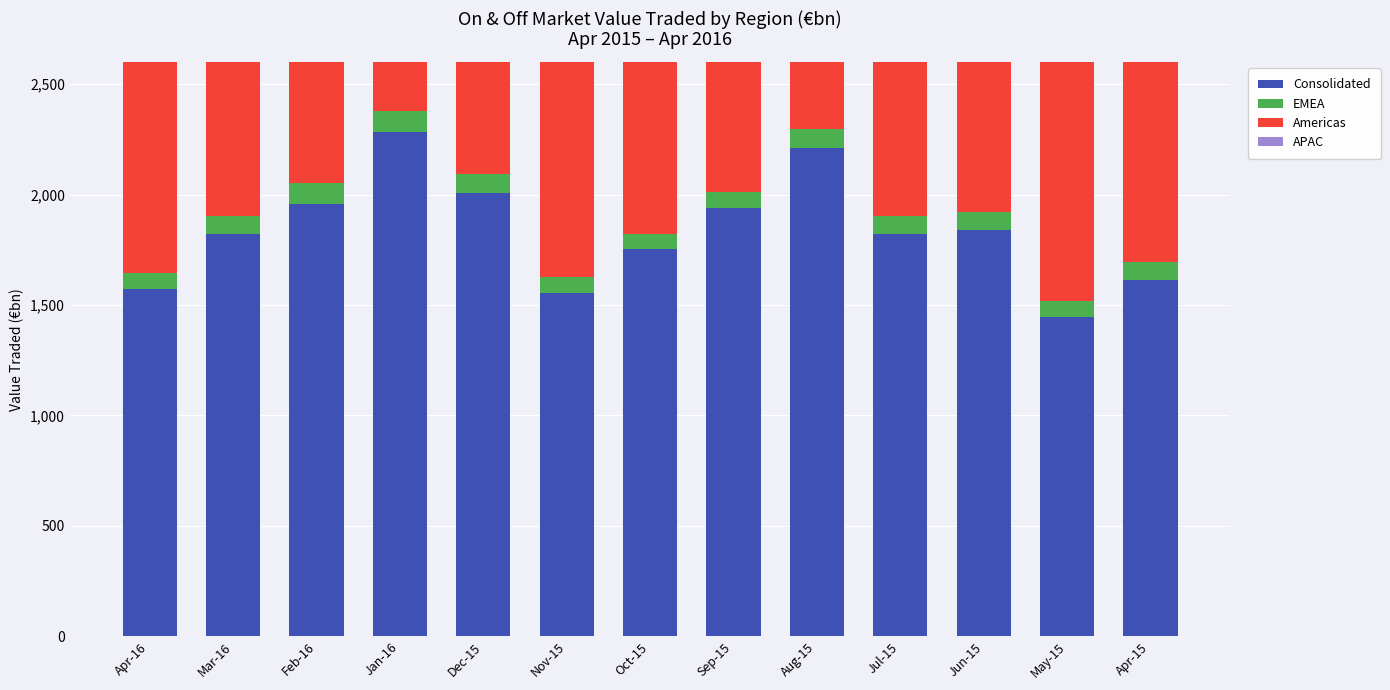

What is the difference between the maximum and second lowest values in the Consolidated series?

730.9